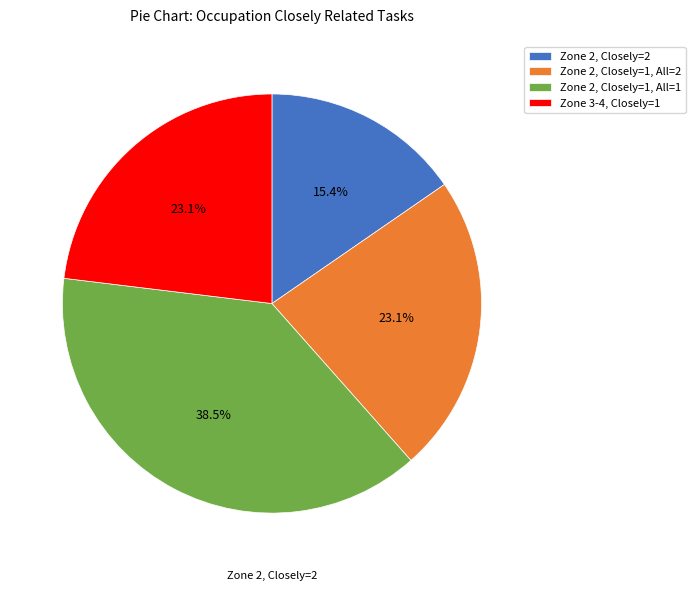

Which slice is the smallest?

Zone 2, Closely=2